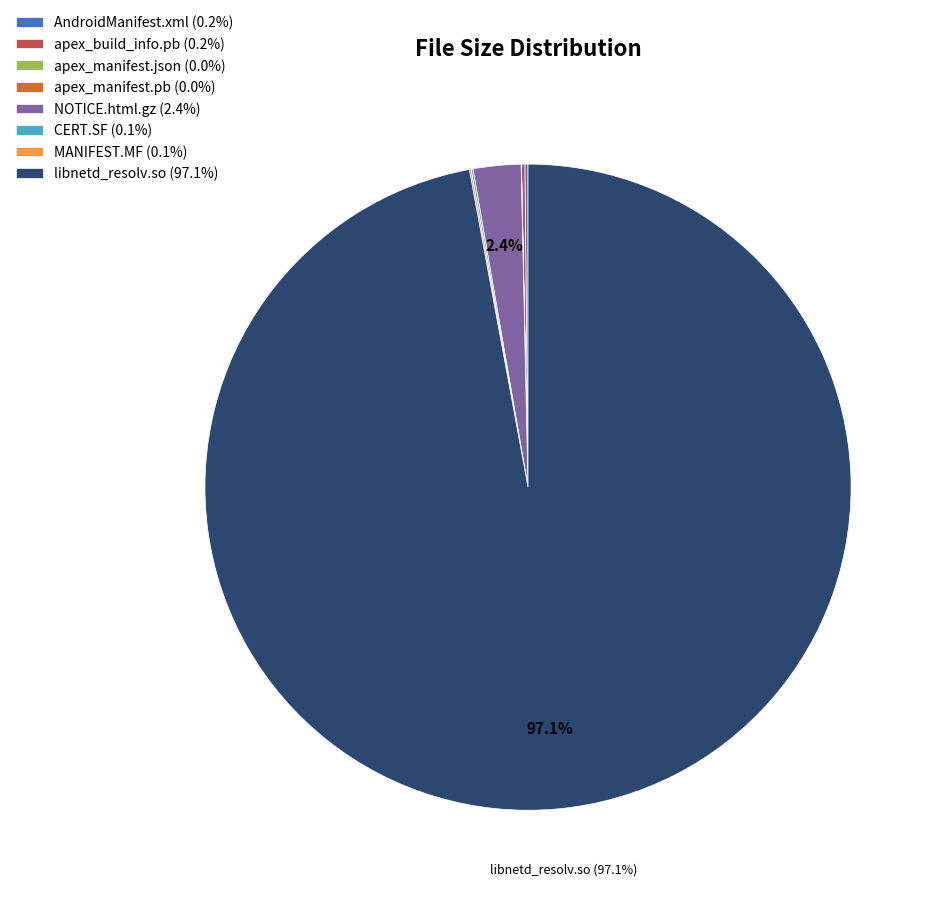

Is the sum of libnetd_resolv.so (97.1%) and NOTICE.html.gz (2.4%) greater than half?

Yes